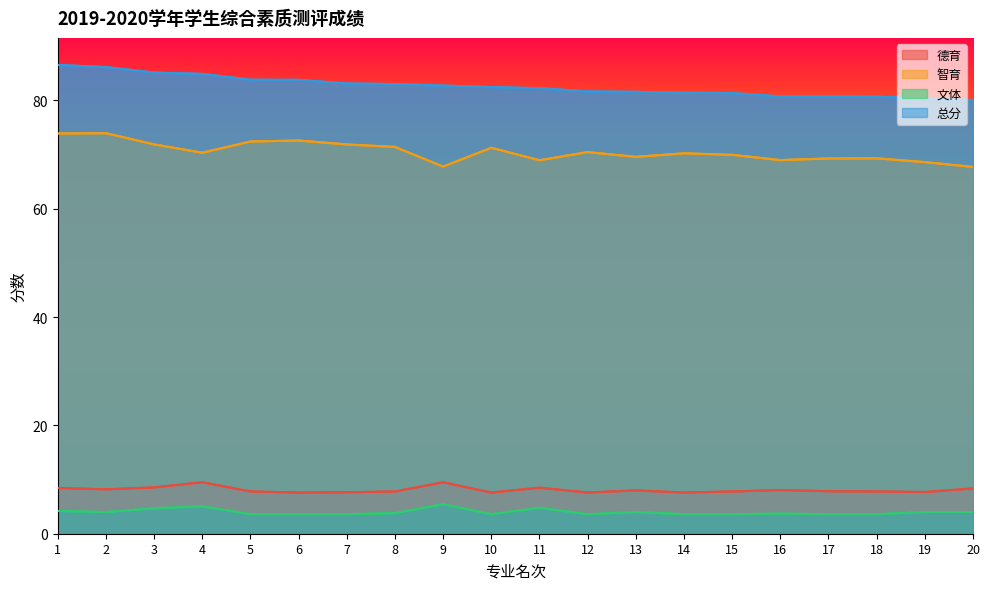

Reading right to left, what are all the values shown in this chart?

德育: 8.3	7.7	7.8	7.8	8.1	7.8	7.6	8.0	7.6	8.5	7.6	9.5	7.8	7.7	7.6	7.8	9.5	8.6	8.2	8.4
智育: 67.7	68.6	69.3	69.3	69.0	69.9	70.2	69.6	70.4	68.9	71.2	67.8	71.4	71.9	72.6	72.4	70.3	71.9	73.9	73.9
文体: 4.0	4.0	3.6	3.6	3.7	3.6	3.6	4.0	3.6	4.8	3.6	5.5	3.8	3.6	3.6	3.6	5.0	4.7	4.0	4.2
总分: 80.1	80.3	80.7	80.7	80.7	81.3	81.4	81.6	81.6	82.2	82.5	82.7	83.0	83.1	83.8	83.8	84.9	85.1	86.1	86.5